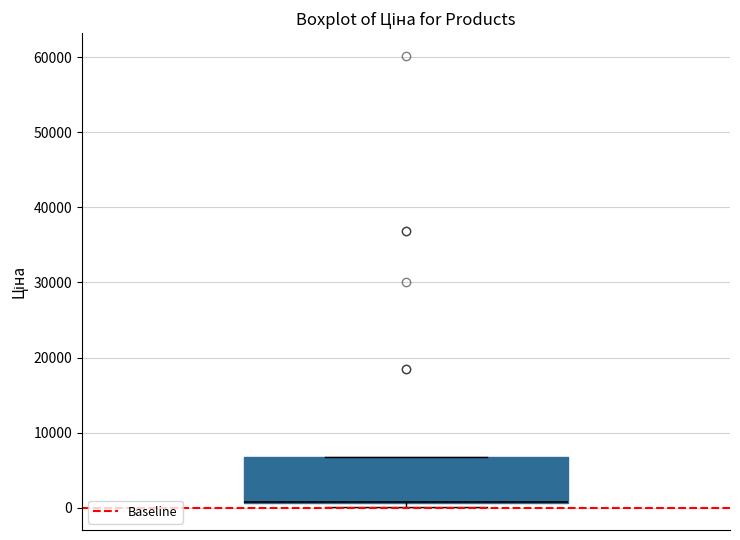

Where is the upper edge of the box on the y-axis? The values are not printed on the chart, so give them approximately, as read against the axis.

7000